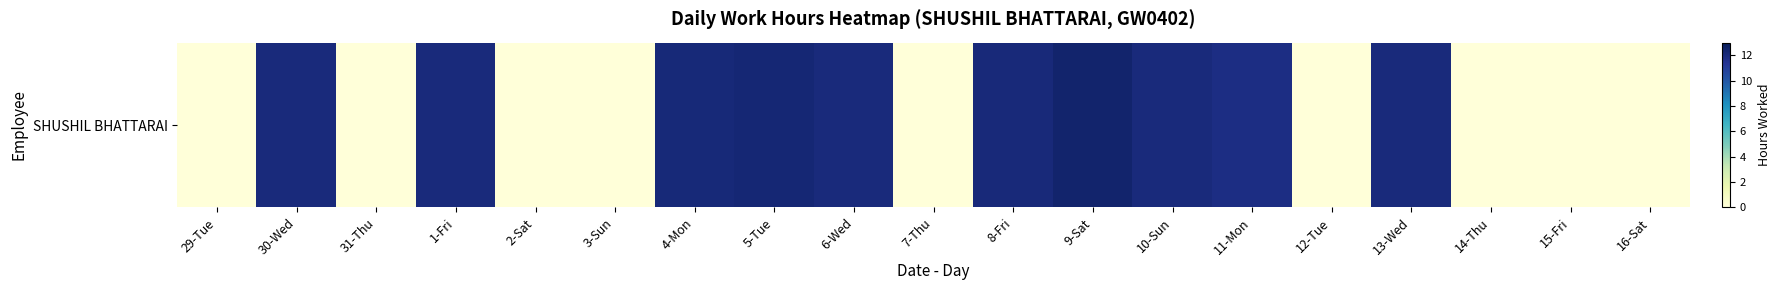

What is the change in value from 2-Sat to 9-Sat?

+12.4